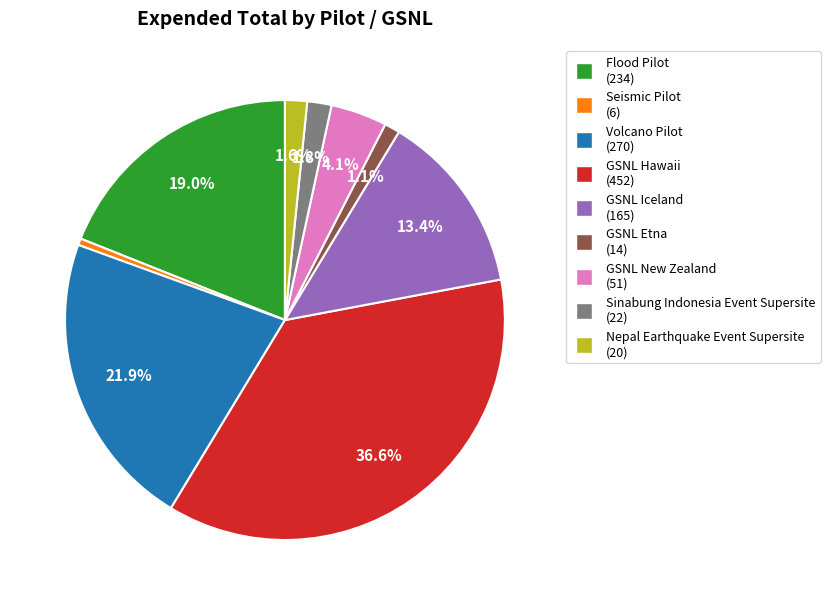

To the nearest percent, what is the difference between the largest and smallest slice percentages?

36%